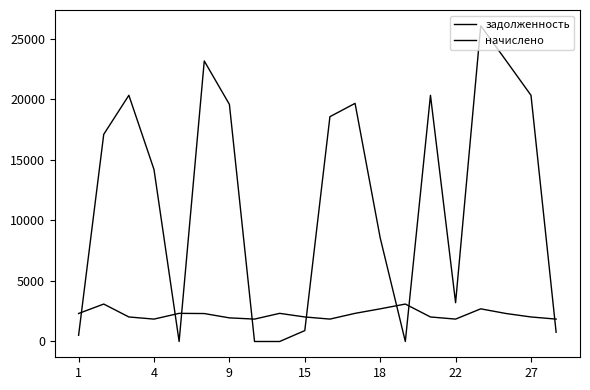

How many series are shown in this chart?

2